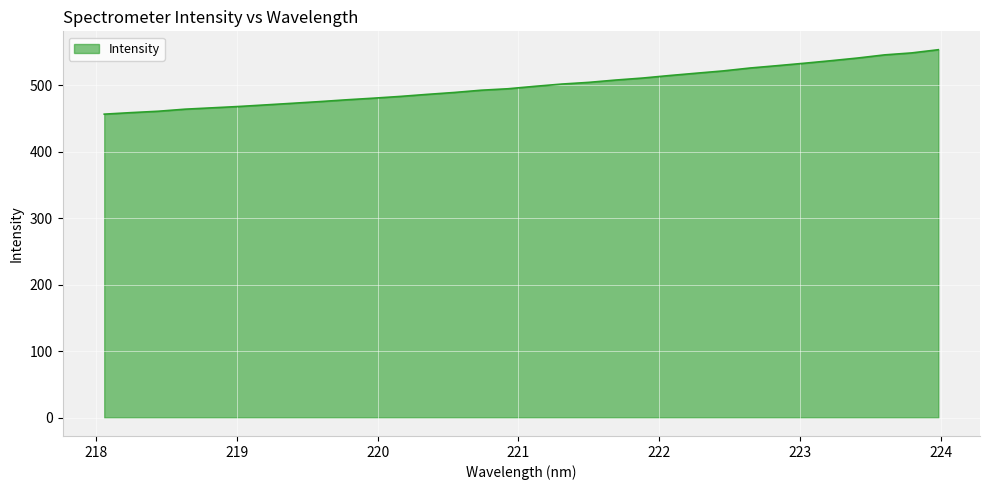

What is the maximum value shown in the chart?

553.2